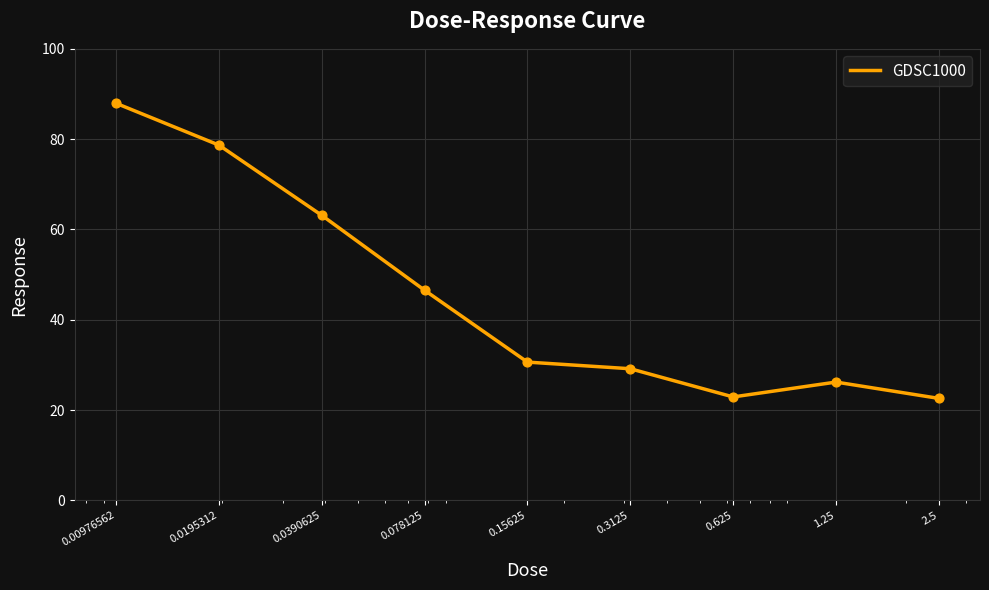

What is the smallest value displayed?

22.6